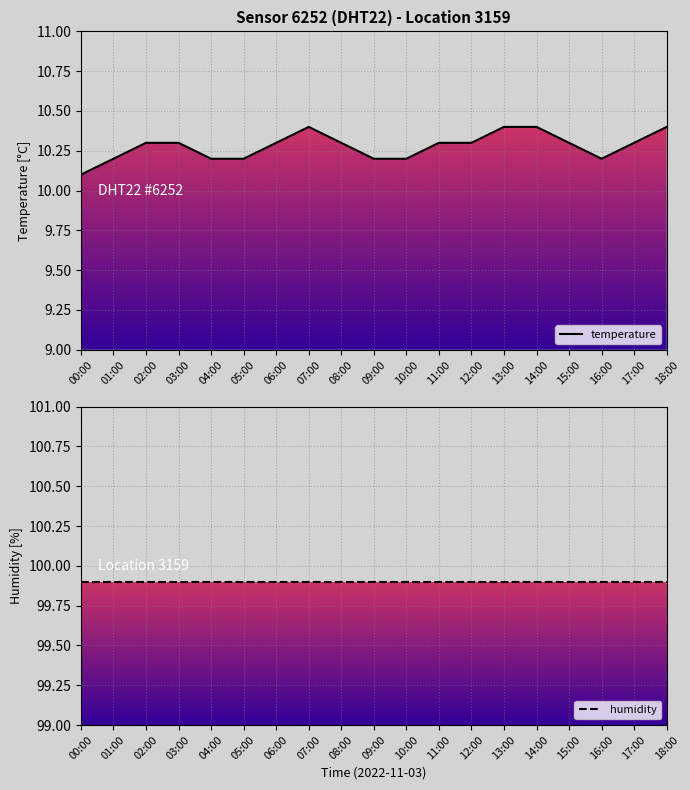

Reading left to right, what are all the values shown in this chart?

temperature: 00:00=10.1	01:00=10.2	02:00=10.3	03:00=10.3	04:00=10.2	05:00=10.2	06:00=10.3	07:00=10.4	08:00=10.3	09:00=10.2	10:00=10.2	11:00=10.3	12:00=10.3	13:00=10.4	14:00=10.4	15:00=10.3	16:00=10.2	17:00=10.3	18:00=10.4
humidity: 00:00=99.9	01:00=99.9	02:00=99.9	03:00=99.9	04:00=99.9	05:00=99.9	06:00=99.9	07:00=99.9	08:00=99.9	09:00=99.9	10:00=99.9	11:00=99.9	12:00=99.9	13:00=99.9	14:00=99.9	15:00=99.9	16:00=99.9	17:00=99.9	18:00=99.9